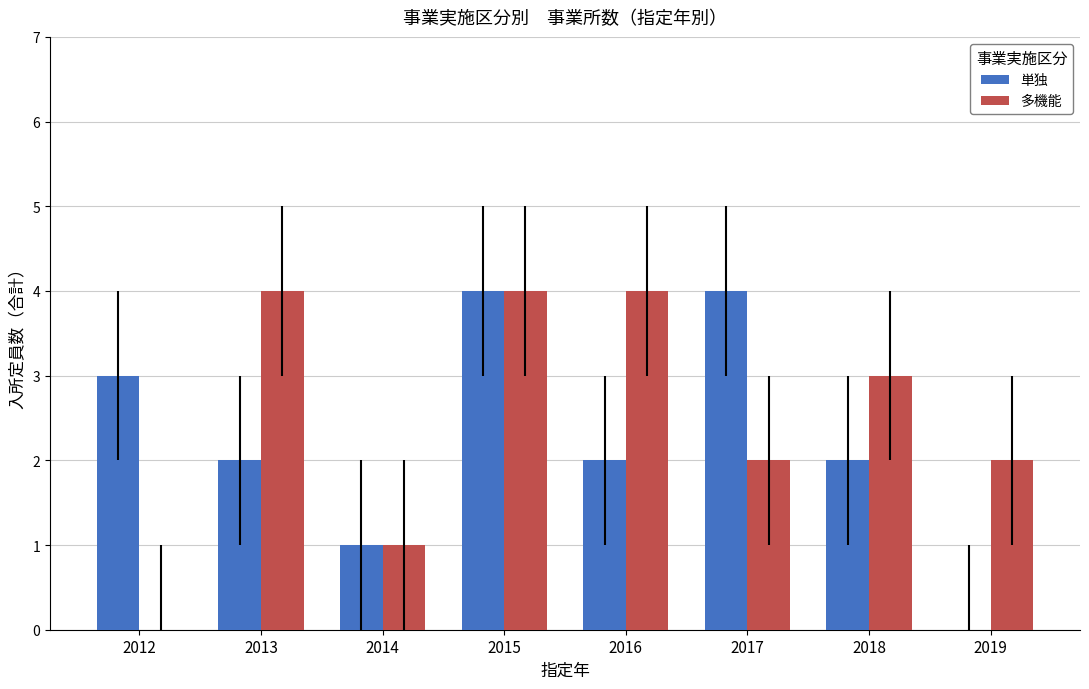

Read the 多機能 value at 2014.

1